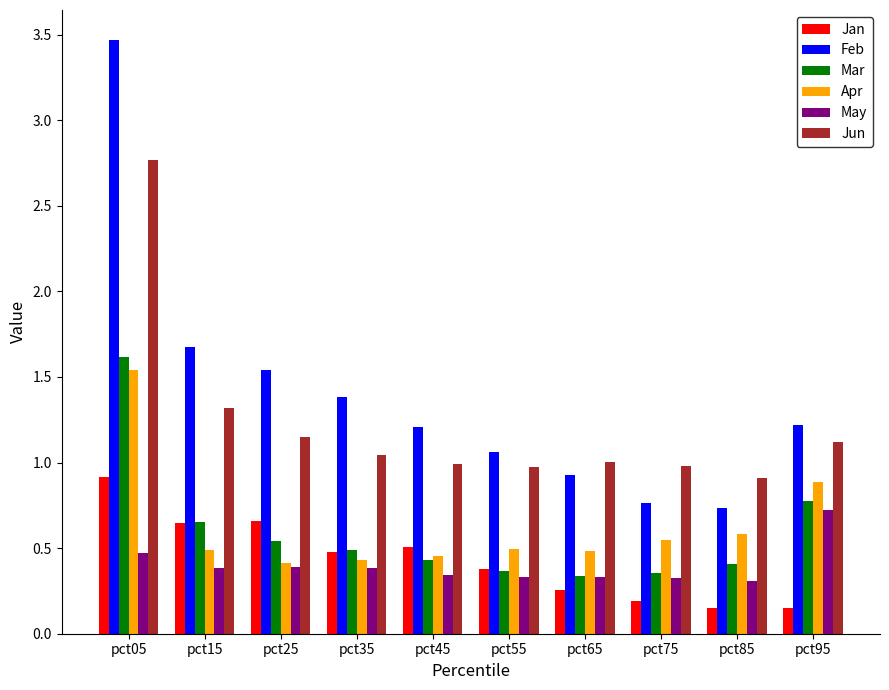

Count the number of data series in this chart.

6